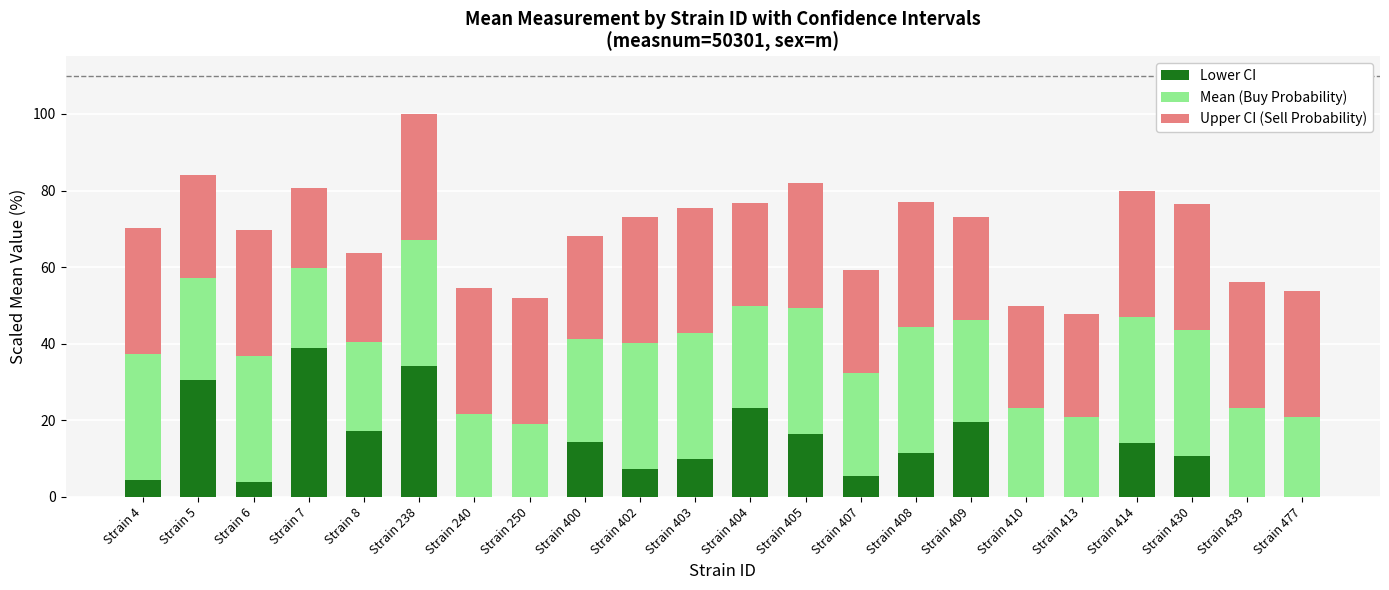

True or false: Lower CI has a value of 19.5 at Strain 409.

True